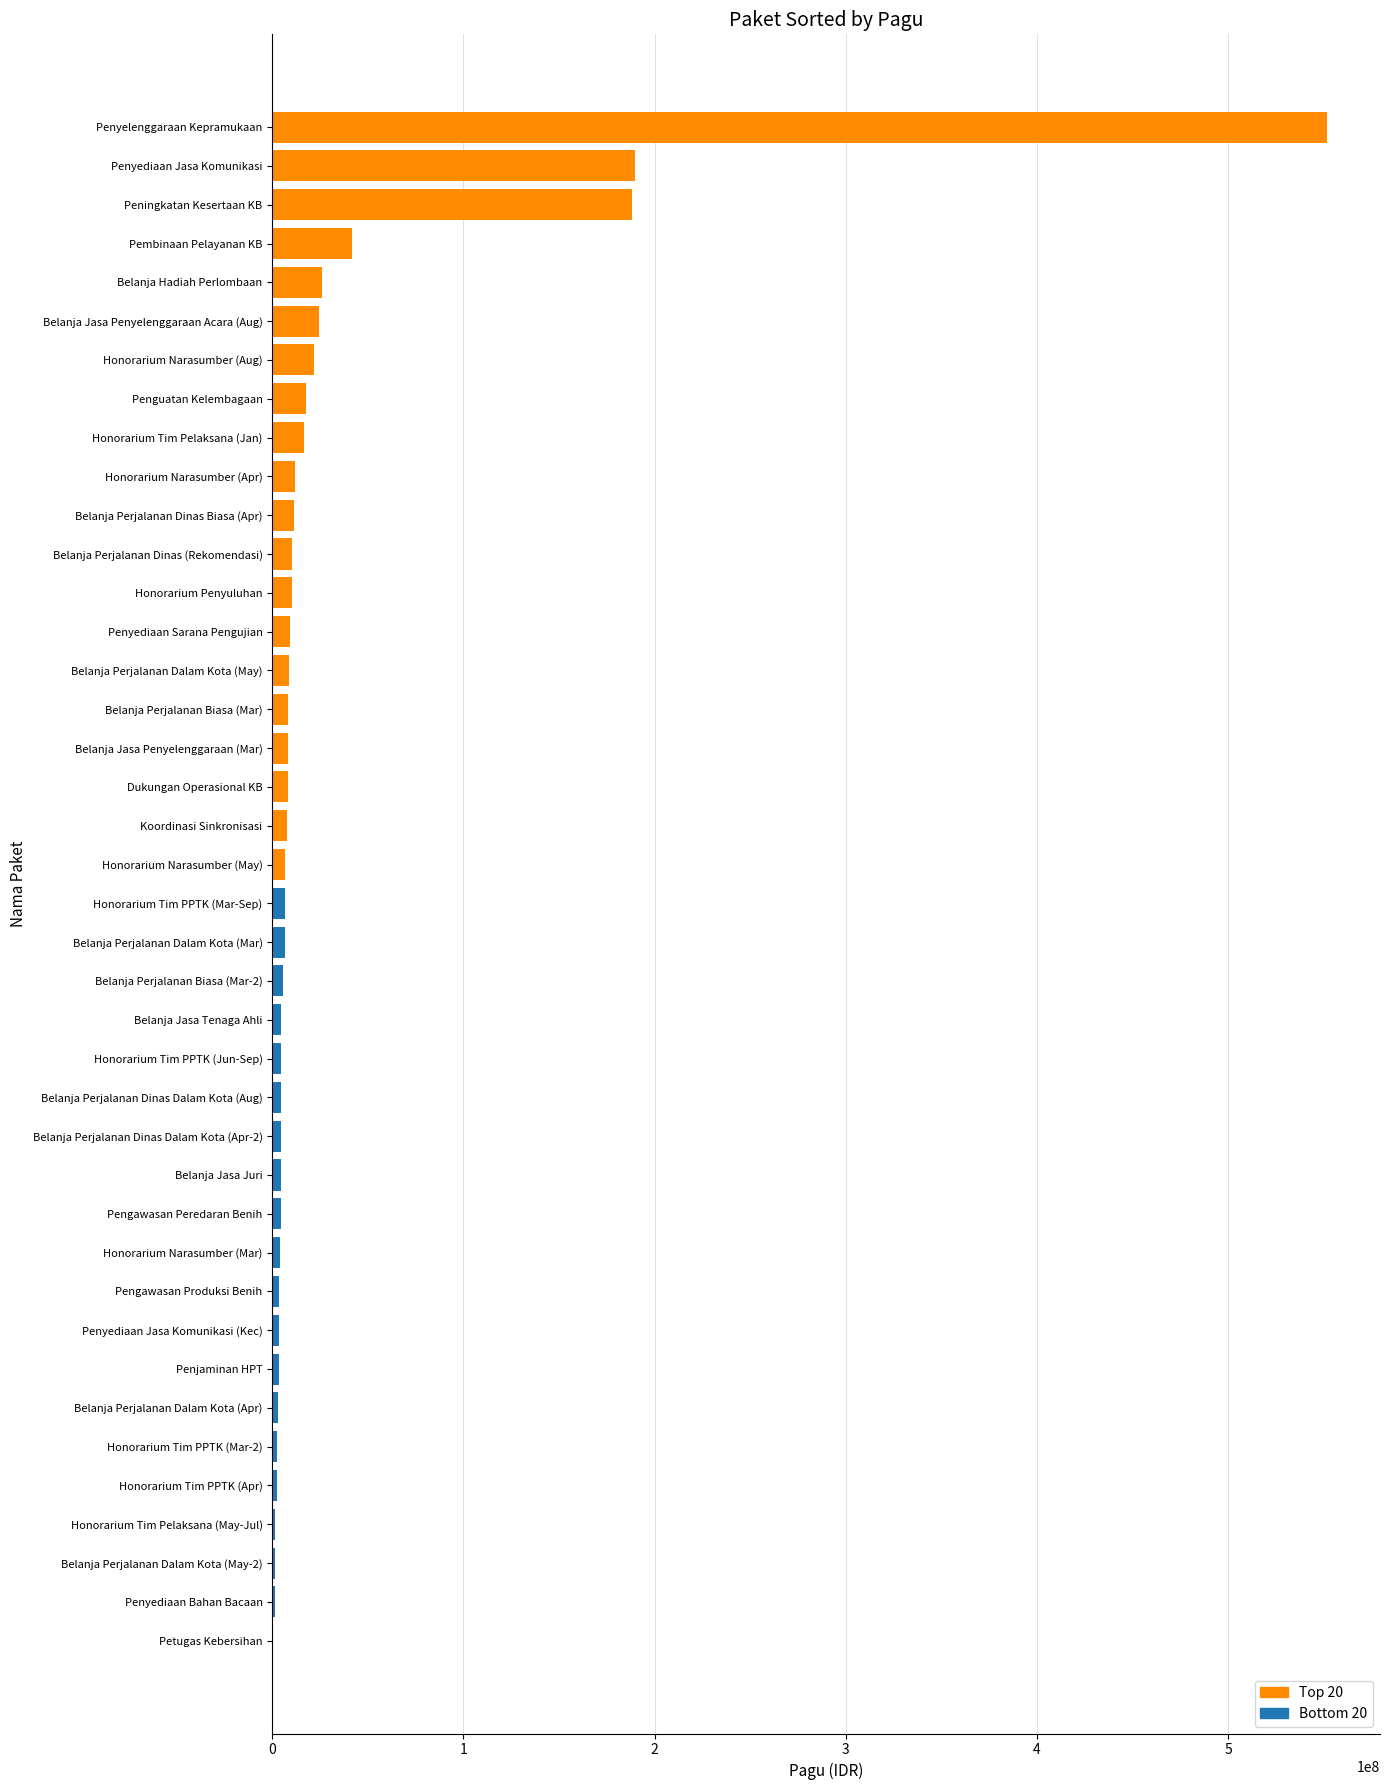

Between Pembinaan Pelayanan KB and Belanja Perjalanan Biasa (Mar), which is larger?

Pembinaan Pelayanan KB